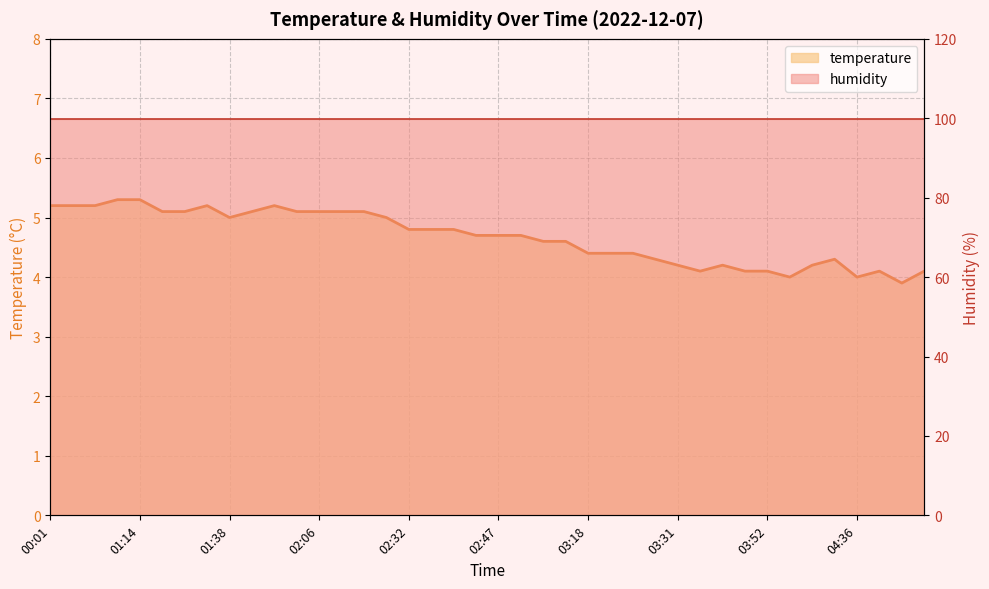

What is the difference between the second highest and second lowest values?

1.3